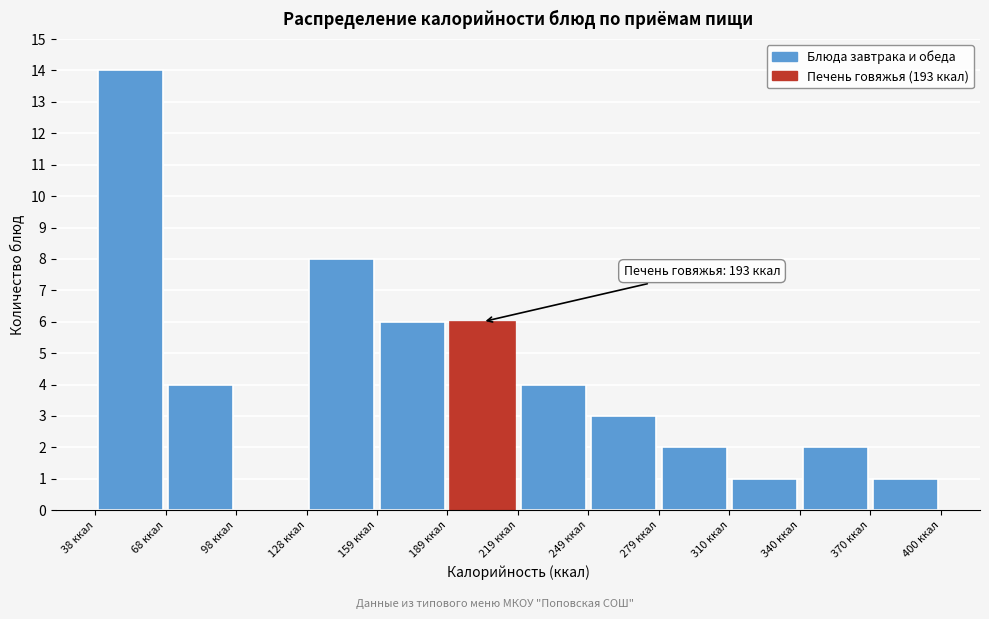

Over which range of the x-axis is the bar tallest?

40 to 70